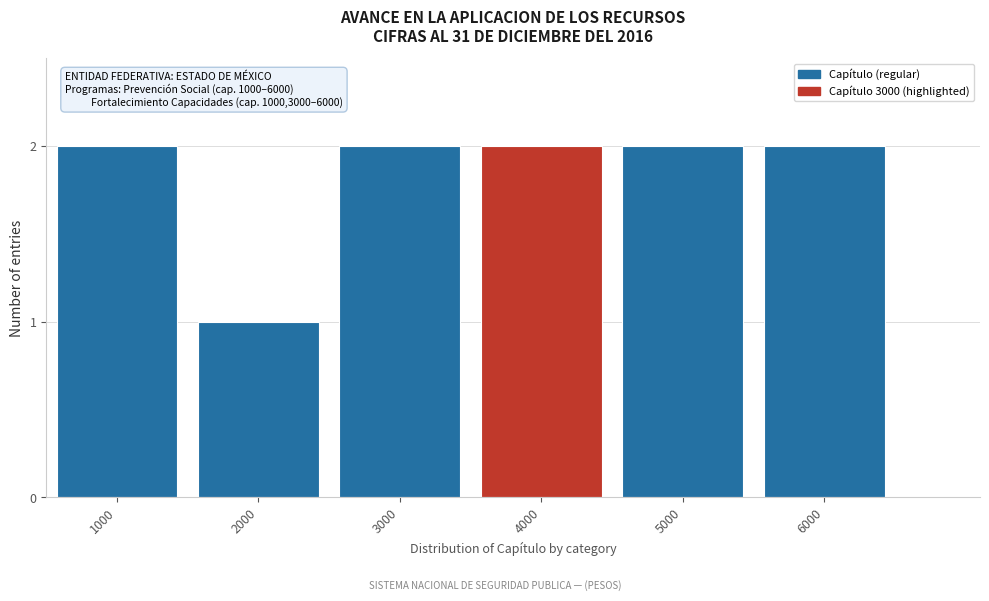

Reading left to right, list all the values displayed in this chart.

1000=2	2000=1	3000=2	4000=2	5000=2	6000=2